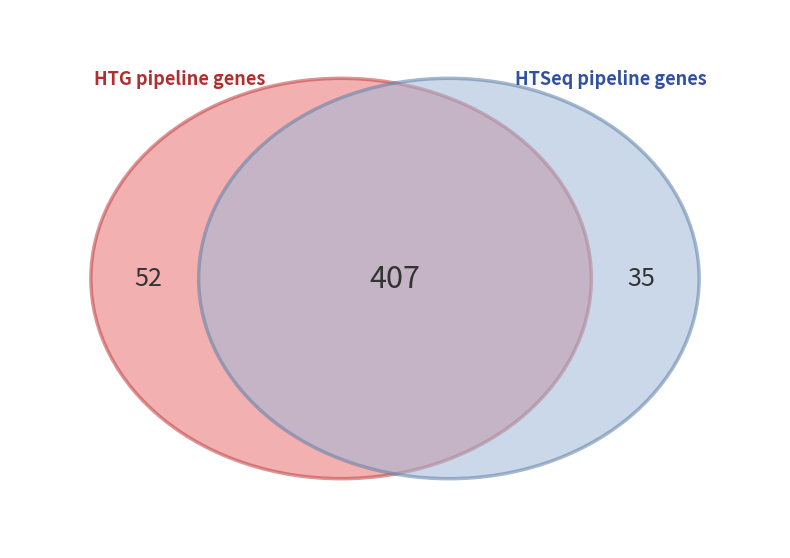

To the nearest percent, what is the average slice percentage?

14%